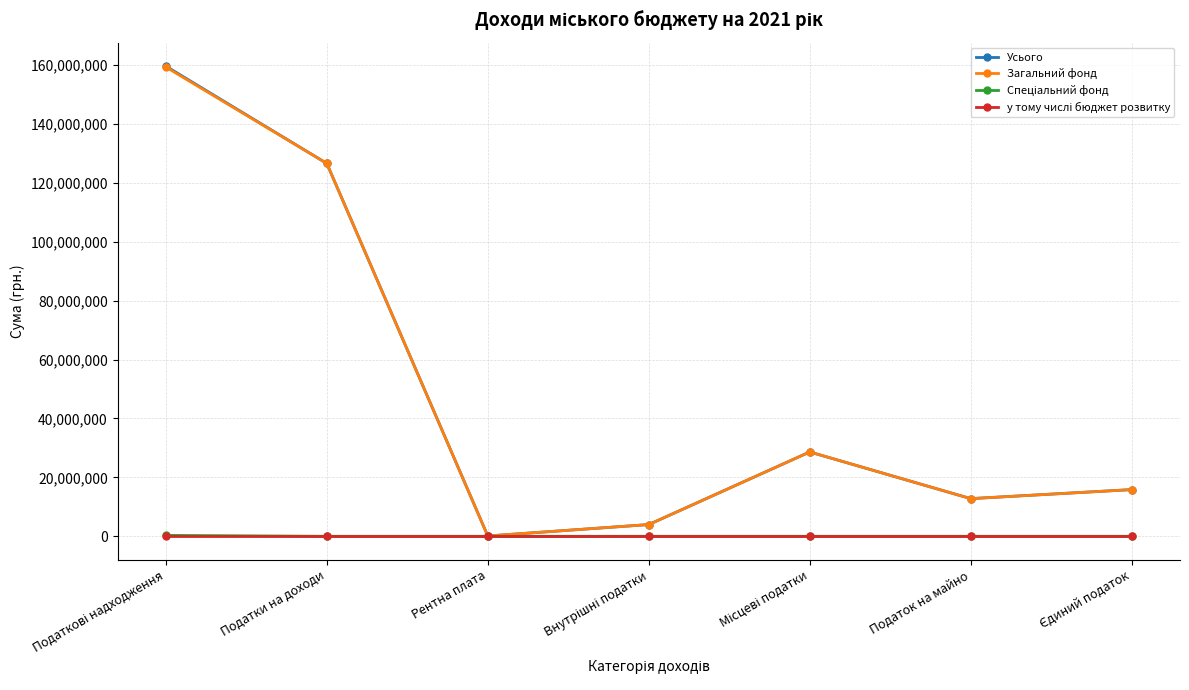

Which series has the widest spread of values?

Усього